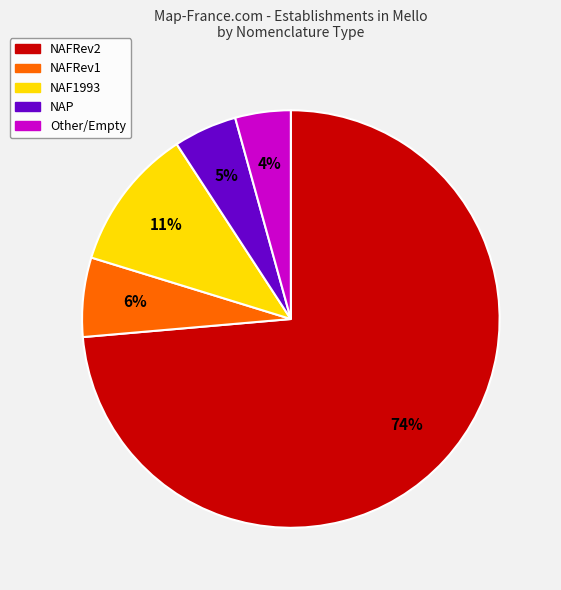

To the nearest percent, what is the average slice percentage?

20%